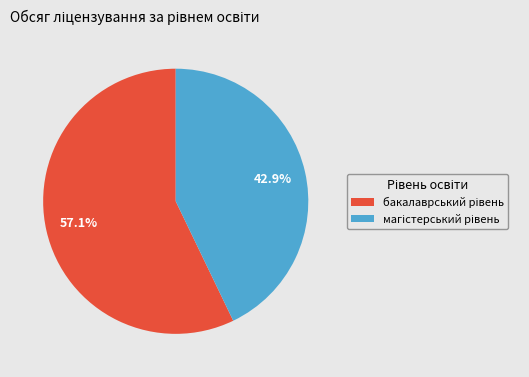

Is there any slice that represents more than half of the pie?

Yes